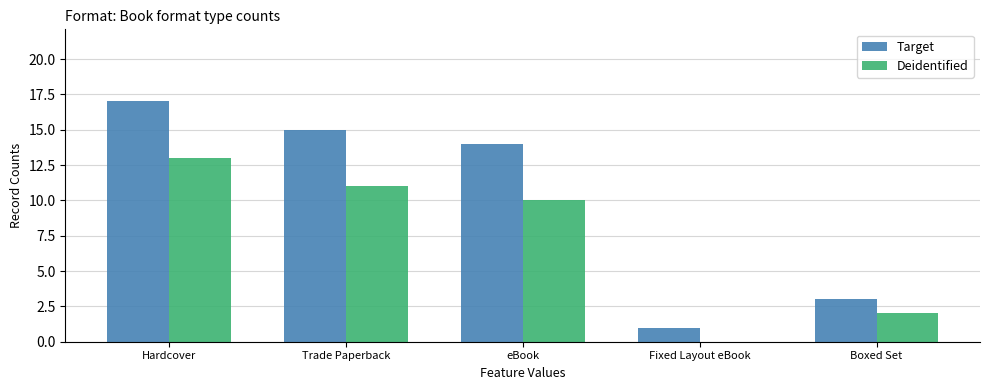

The Deidentified series shows 7 at Fixed Layout eBook. True or false?

False